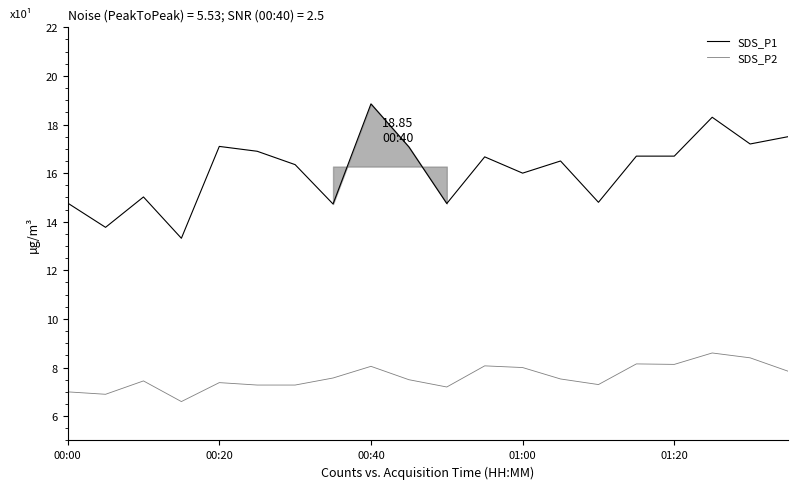

How many lines are shown in the chart?

2